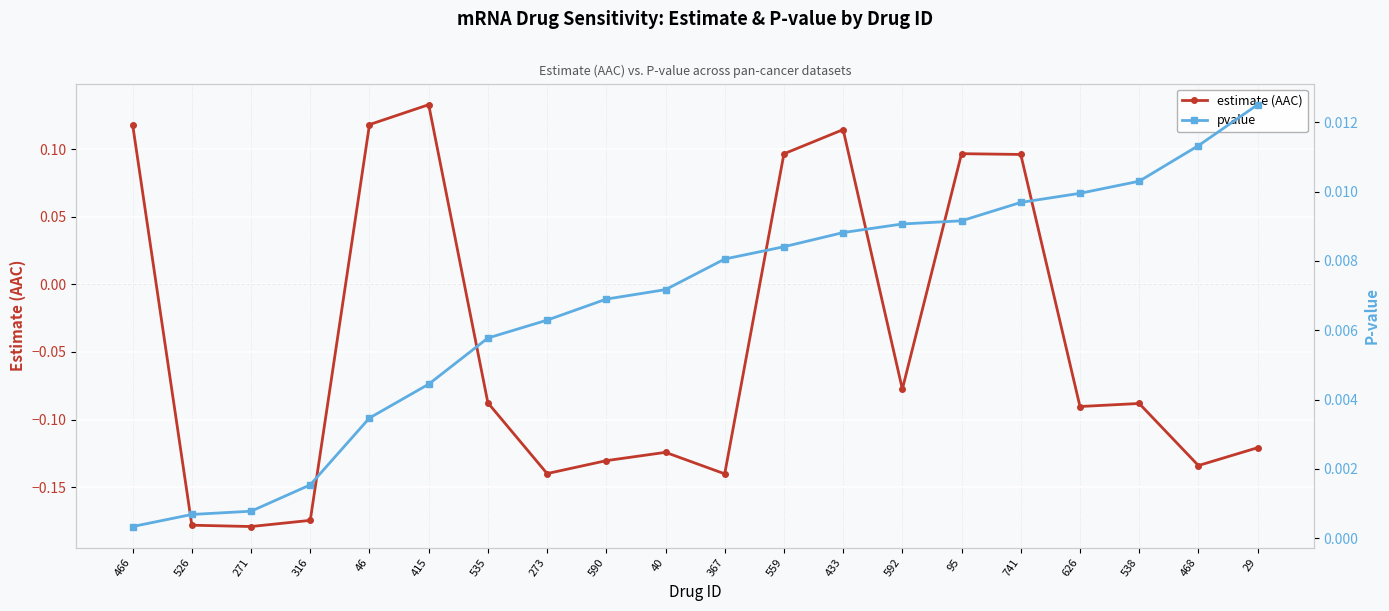

Which series has the largest total across all categories?

pvalue